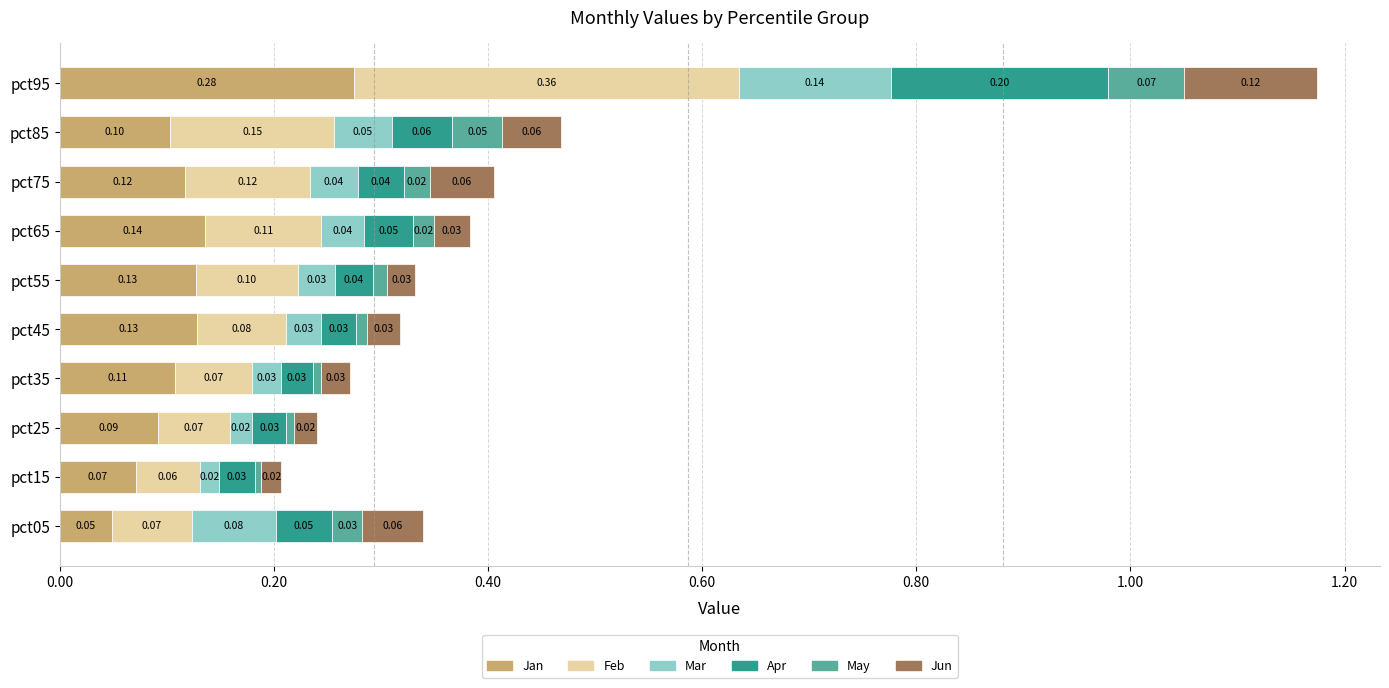

Reading left to right, transcribe all the data shown in this chart.

Jan: 0.0	0.1	0.1	0.1	0.1	0.1	0.1	0.1	0.1	0.3
Feb: 0.1	0.1	0.1	0.1	0.1	0.1	0.1	0.1	0.2	0.4
Mar: 0.1	0.0	0.0	0.0	0.0	0.0	0.0	0.0	0.1	0.1
Apr: 0.1	0.0	0.0	0.0	0.0	0.0	0.0	0.0	0.1	0.2
May: 0.0	0.0	0.0	0.0	0.0	0.0	0.0	0.0	0.0	0.1
Jun: 0.1	0.0	0.0	0.0	0.0	0.0	0.0	0.1	0.1	0.1